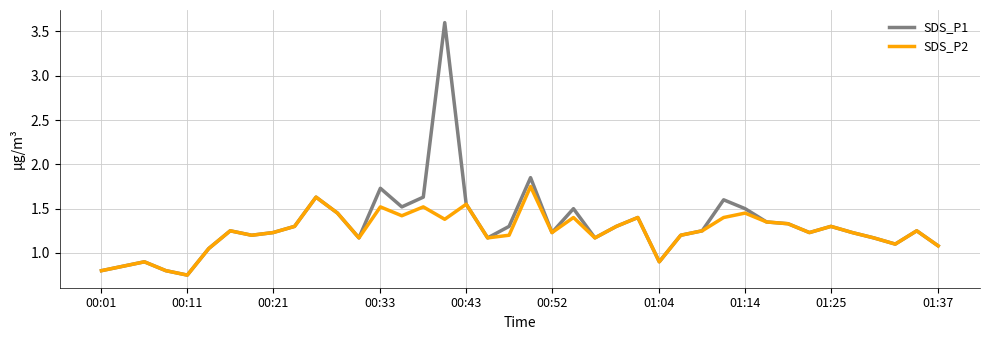

What is the maximum value for SDS_P1?

3.6